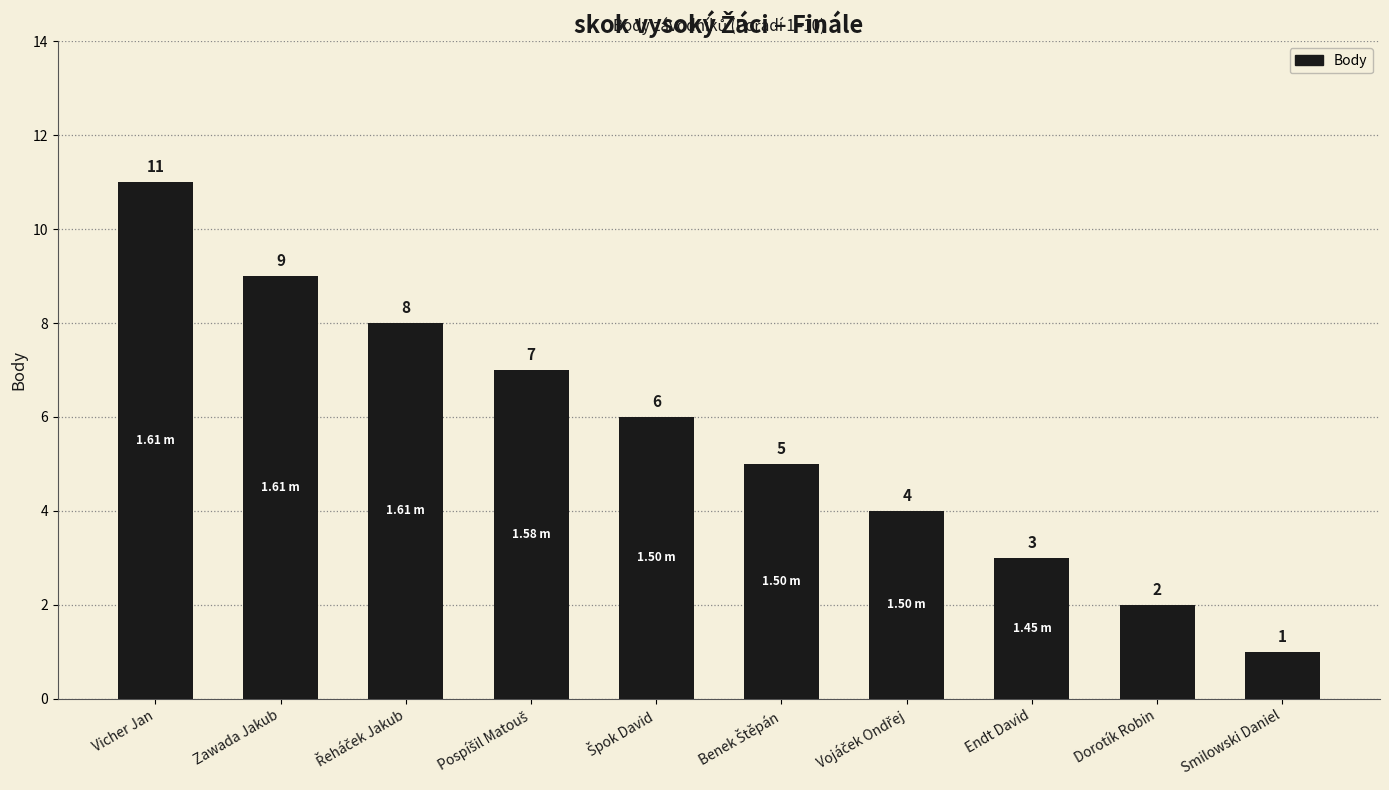

What is the average value?

6